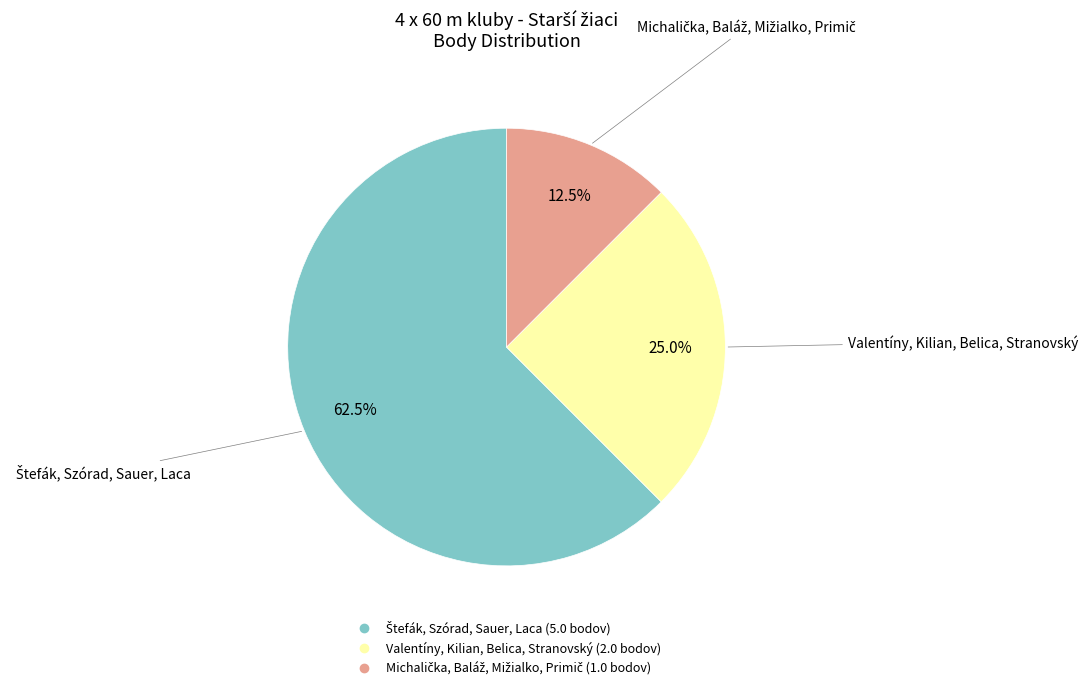

How many segments does this pie chart have?

3